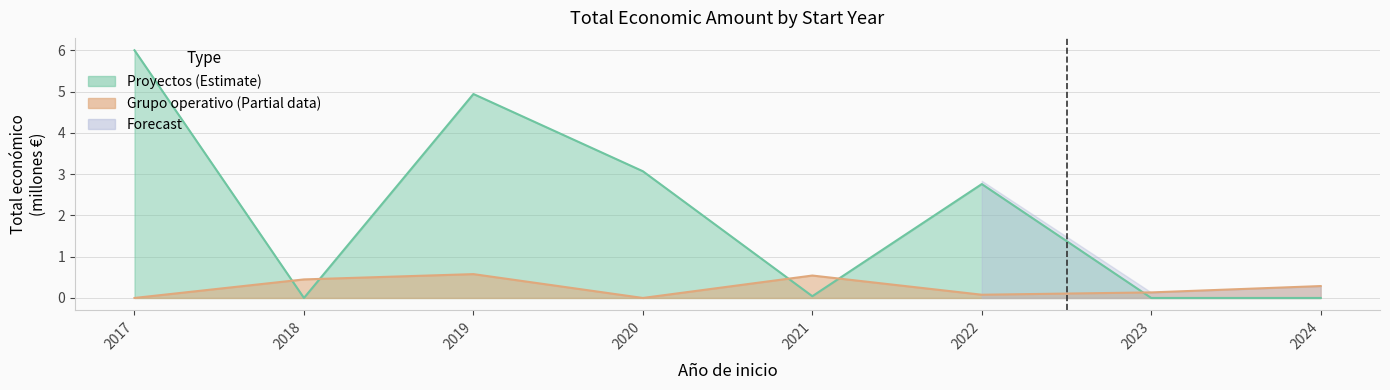

How many categories are shown in the chart?

8